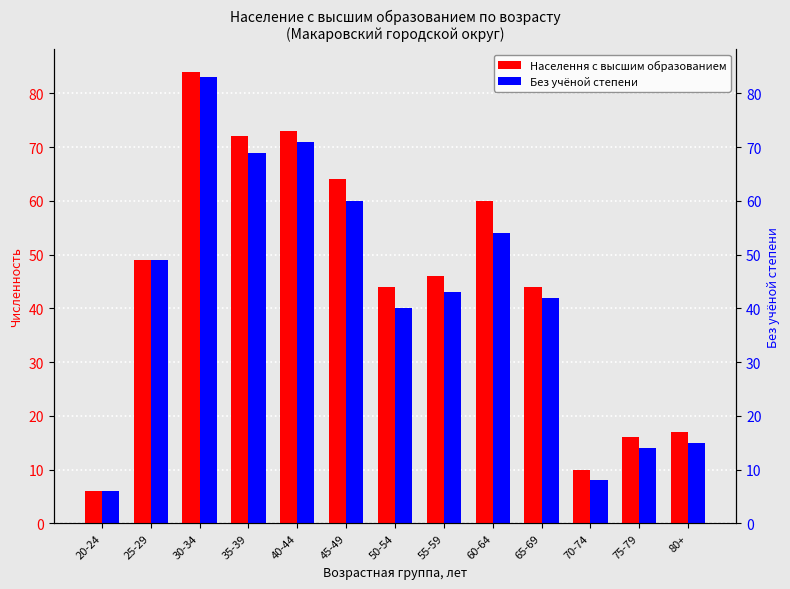

Reading left to right, extract all data points from this chart.

Населення с высшим образованием: 6	49	84	72	73	64	44	46	60	44	10	16	17
Без учёной степени: 6	49	83	69	71	60	40	43	54	42	8	14	15